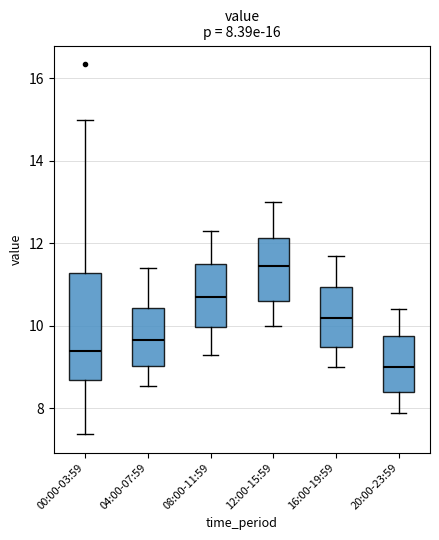

Which box's median line is the lowest?

20:00-23:59